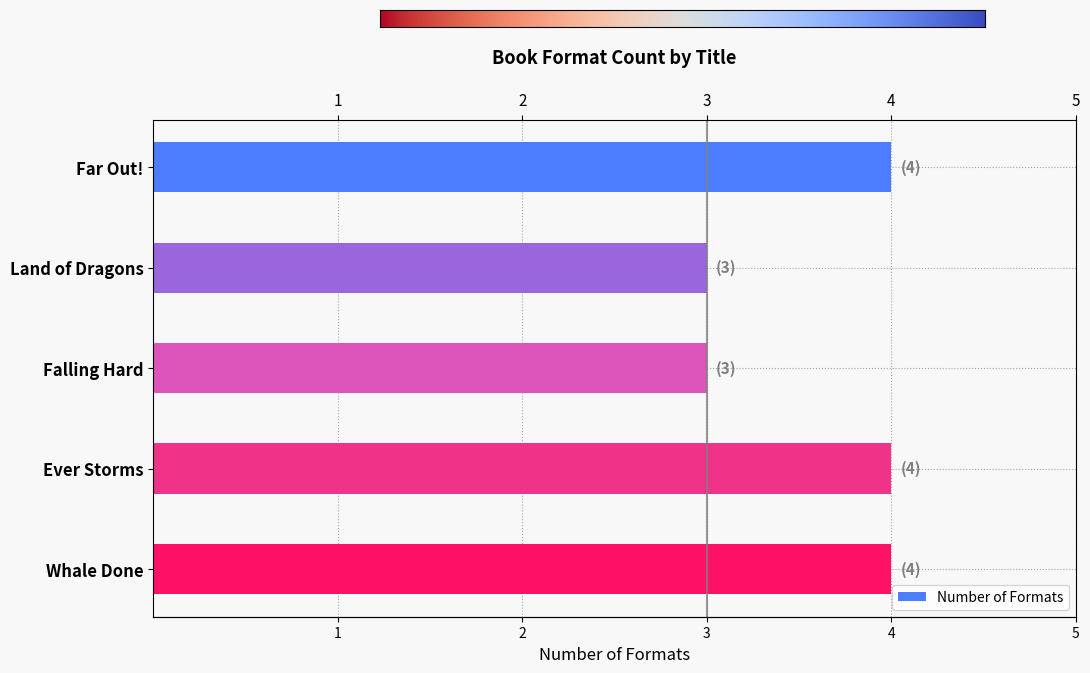

What is the sum of all values?

18